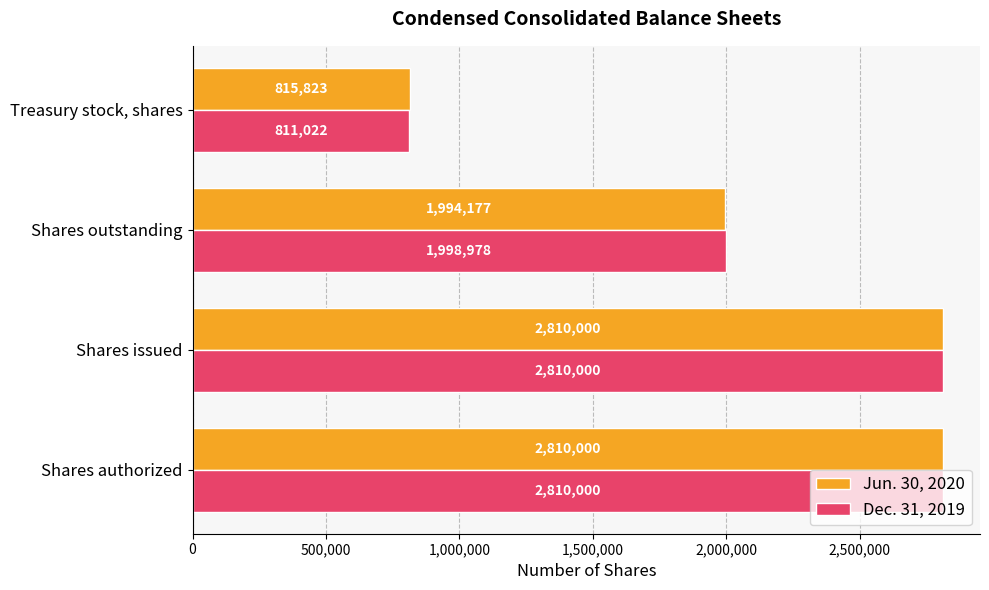

At which label is Dec. 31, 2019 closest to 1810511?

Shares outstanding